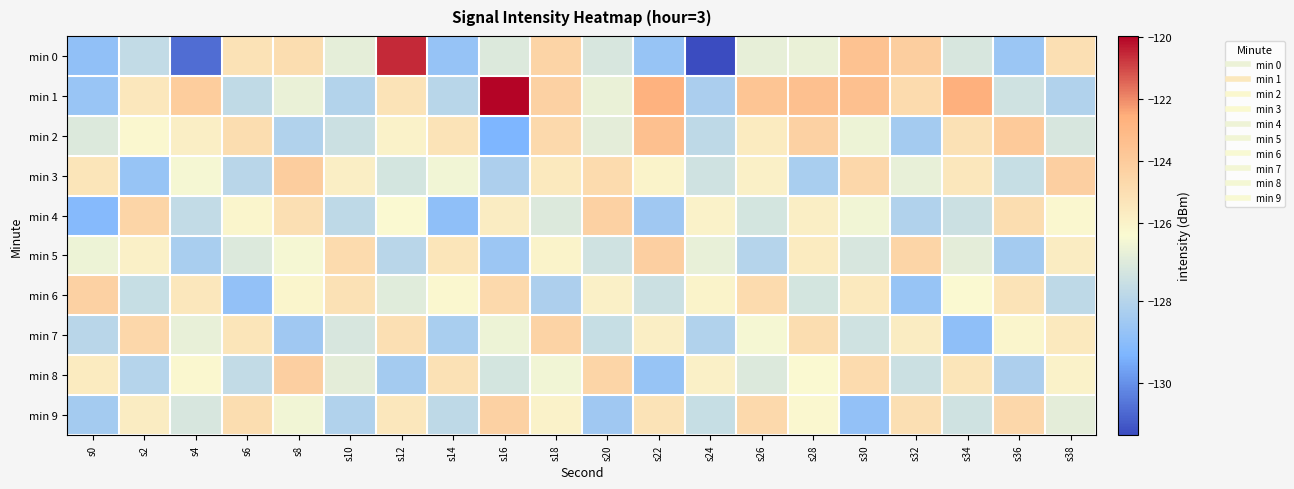

Reading right to left, list all the values displayed in this chart.

min 0: s38=-125.0	s36=-128.6	s34=-127.2	s32=-124.2	s30=-123.5	s28=-126.8	s26=-126.8	s24=-131.3	s22=-128.7	s20=-127.2	s18=-124.5	s16=-127.1	s14=-128.7	s12=-120.5	s10=-126.9	s8=-124.9	s6=-125.2	s4=-130.6	s2=-127.7	s0=-128.9
min 1: s38=-128.1	s36=-127.4	s34=-122.6	s32=-124.8	s30=-123.4	s28=-123.4	s26=-123.6	s24=-128.2	s22=-122.7	s20=-126.8	s18=-124.3	s16=-120.0	s14=-127.9	s12=-125.2	s10=-128.1	s8=-126.7	s6=-127.8	s4=-124.1	s2=-125.4	s0=-128.7
min 2: s38=-127.2	s36=-123.9	s34=-125.1	s32=-128.4	s30=-126.7	s28=-124.3	s26=-125.6	s24=-127.8	s22=-123.4	s20=-126.9	s18=-124.7	s16=-129.3	s14=-125.2	s12=-126.0	s10=-127.5	s8=-128.1	s6=-124.9	s4=-125.8	s2=-126.3	s0=-127.1
min 3: s38=-124.2	s36=-127.6	s34=-125.4	s32=-126.8	s30=-124.6	s28=-128.3	s26=-125.9	s24=-127.4	s22=-126.1	s20=-124.8	s18=-125.5	s16=-128.2	s14=-126.6	s12=-127.3	s10=-125.8	s8=-124.1	s6=-127.9	s4=-126.5	s2=-128.7	s0=-125.3
min 4: s38=-126.3	s36=-124.9	s34=-127.5	s32=-128.1	s30=-126.6	s28=-125.8	s26=-127.3	s24=-126.0	s22=-128.5	s20=-124.3	s18=-127.1	s16=-125.7	s14=-128.9	s12=-126.4	s10=-127.8	s8=-125.0	s6=-126.2	s4=-127.7	s2=-124.5	s0=-129.1
min 5: s38=-125.7	s36=-128.4	s34=-126.9	s32=-124.5	s30=-127.2	s28=-125.6	s26=-128.0	s24=-126.8	s22=-124.2	s20=-127.4	s18=-126.1	s16=-128.6	s14=-125.3	s12=-127.9	s10=-124.8	s8=-126.5	s6=-127.1	s4=-128.3	s2=-125.9	s0=-126.7
min 6: s38=-127.8	s36=-125.2	s34=-126.4	s32=-128.7	s30=-125.5	s28=-127.3	s26=-124.8	s24=-126.1	s22=-127.5	s20=-125.9	s18=-128.2	s16=-124.7	s14=-126.3	s12=-127.0	s10=-125.1	s8=-126.2	s6=-128.8	s4=-125.4	s2=-127.6	s0=-124.3
min 7: s38=-125.5	s36=-126.2	s34=-128.9	s32=-125.7	s30=-127.4	s28=-124.9	s26=-126.5	s24=-128.1	s22=-125.8	s20=-127.6	s18=-124.4	s16=-126.7	s14=-128.3	s12=-125.0	s10=-127.2	s8=-128.5	s6=-125.3	s4=-126.8	s2=-124.6	s0=-127.9
min 8: s38=-126.0	s36=-128.2	s34=-125.3	s32=-127.5	s30=-124.8	s28=-126.4	s26=-127.1	s24=-125.9	s22=-128.7	s20=-124.5	s18=-126.6	s16=-127.3	s14=-125.1	s12=-128.4	s10=-126.9	s8=-124.2	s6=-127.7	s4=-126.3	s2=-128.0	s0=-125.6
min 9: s38=-126.9	s36=-124.6	s34=-127.4	s32=-125.0	s30=-128.8	s28=-126.3	s26=-124.7	s24=-127.6	s22=-125.2	s20=-128.5	s18=-126.0	s16=-124.3	s14=-127.8	s12=-125.4	s10=-128.1	s8=-126.6	s6=-124.9	s4=-127.2	s2=-125.7	s0=-128.4